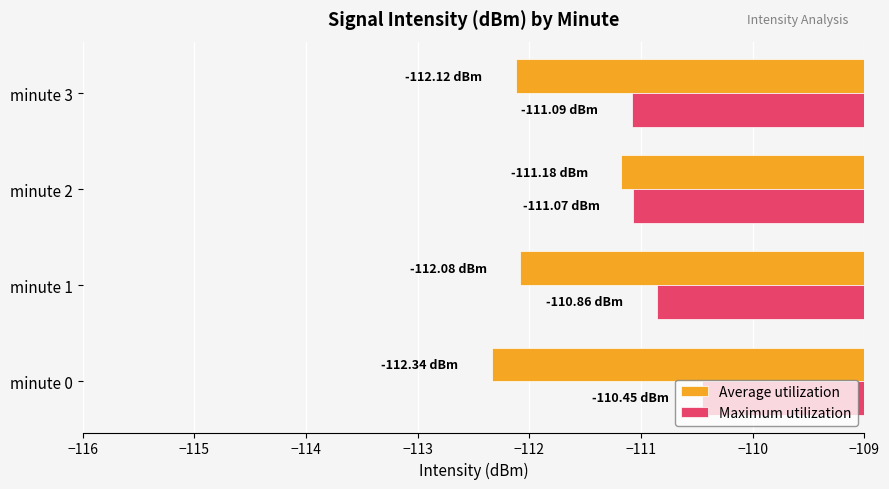

Is the value of Maximum utilization at minute 0 greater than the value of Average utilization at minute 2?

Yes